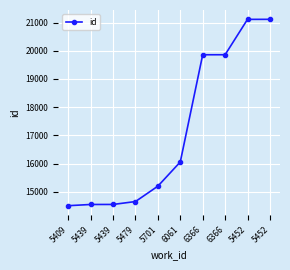

At which label is the value closest to 17811?

6061